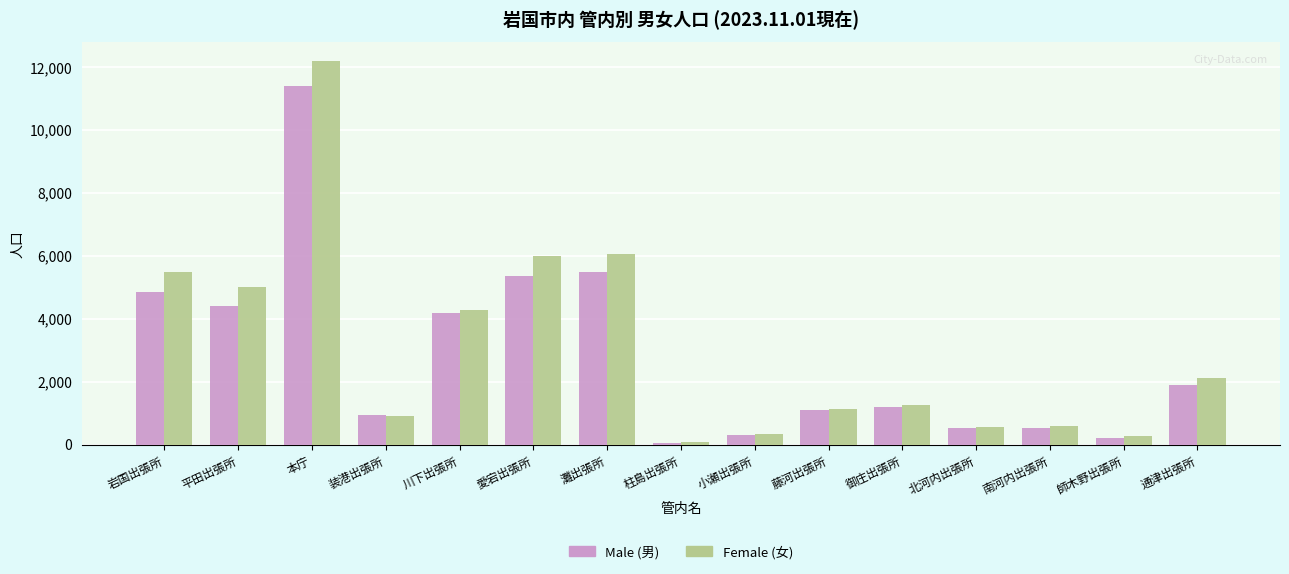

Rank the series by their maximum value, from highest to lowest.

Female (女), Male (男)